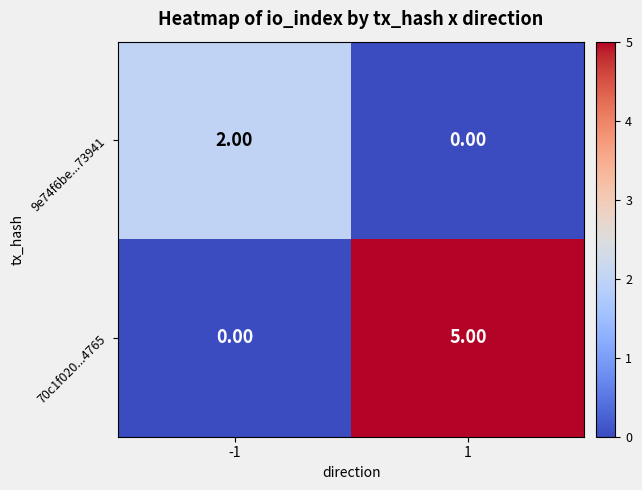

Which series has the widest spread of values?

70c1f020...4765